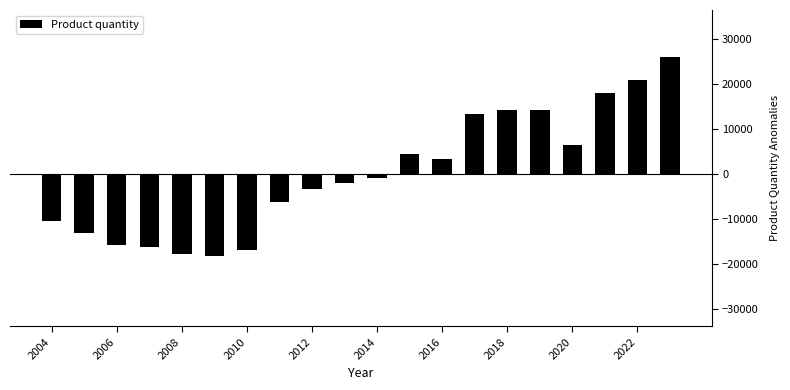

What is the difference between the maximum and minimum values?

44282.0